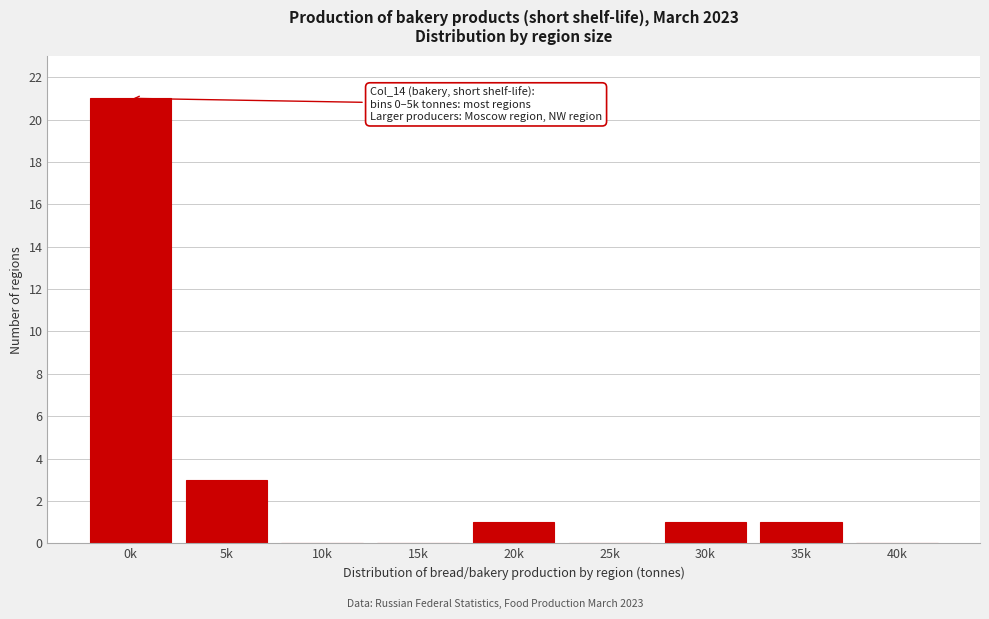

Reading left to right, transcribe all the data shown in this chart.

0k=21	5k=3	10k=0	15k=0	20k=1	25k=0	30k=1	35k=1	40k=0